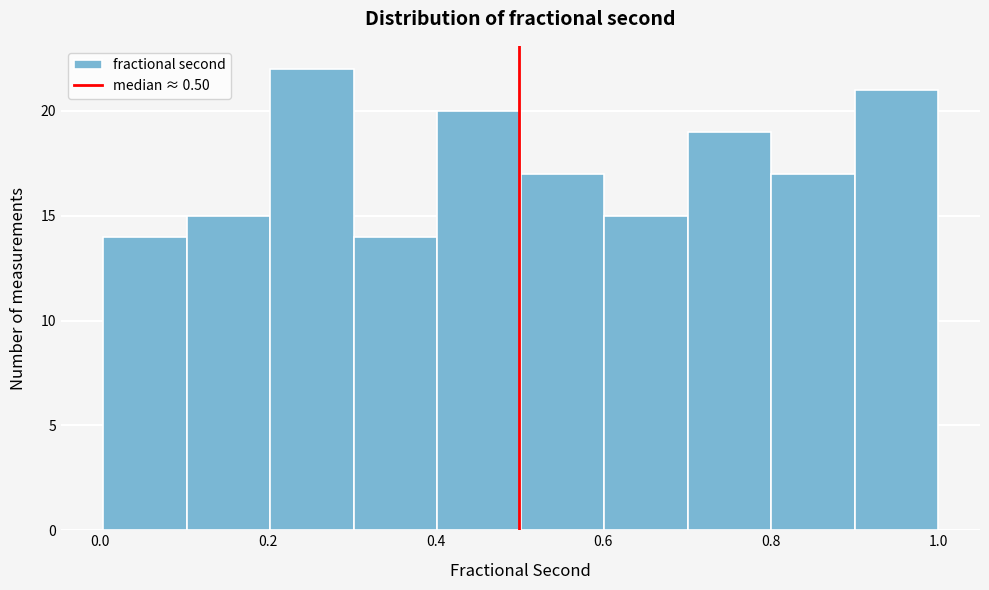

Over which range of the x-axis is the bar tallest?

0.2 to 0.3